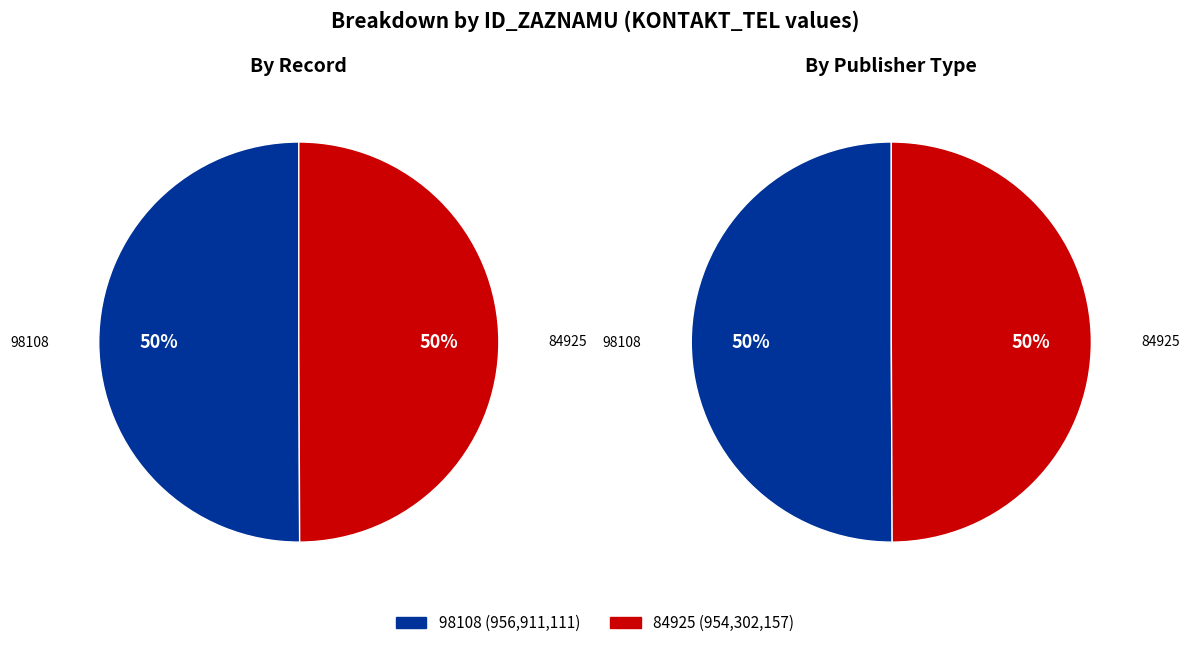

What is the majority slice?

98108